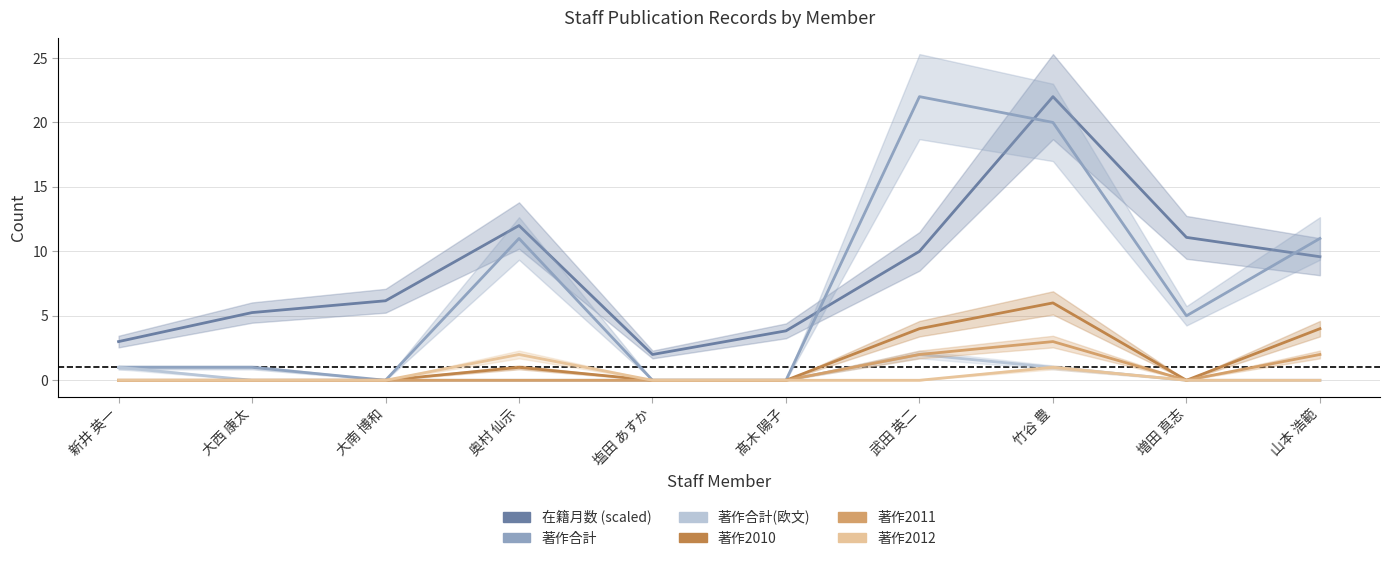

The value of 著作合計 at 大南 博和 is 11.3. True or false?

False